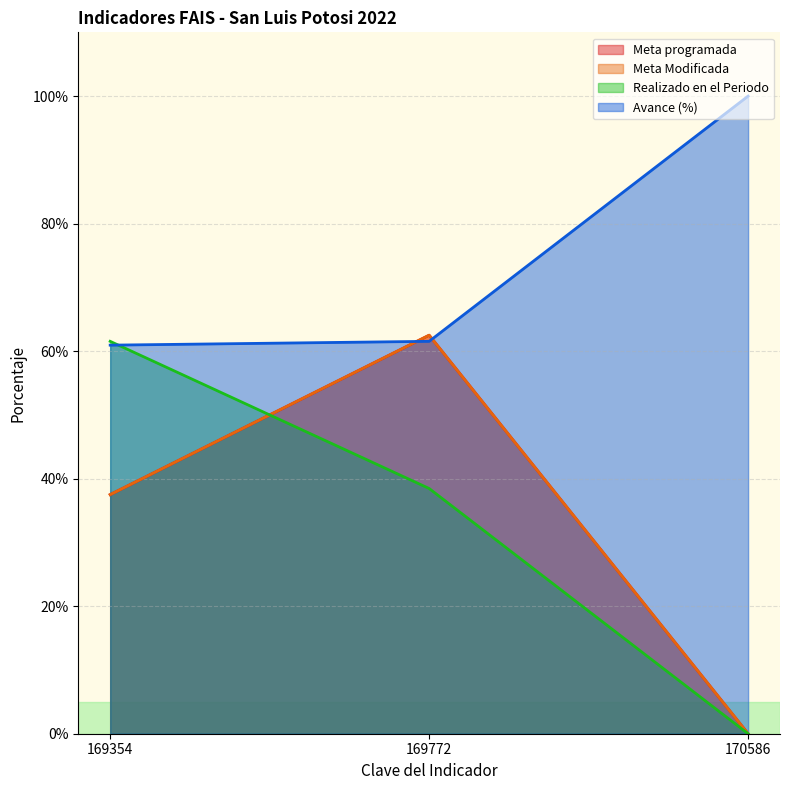

What is the highest value of the Meta Modificada series?

62.5